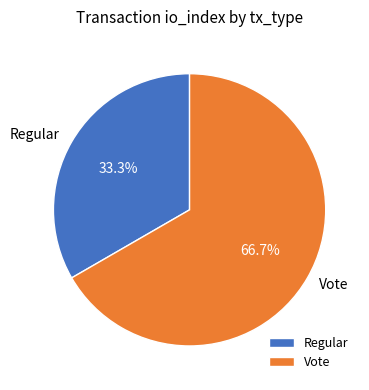

To the nearest percent, what percentage of the pie is Regular?

33%